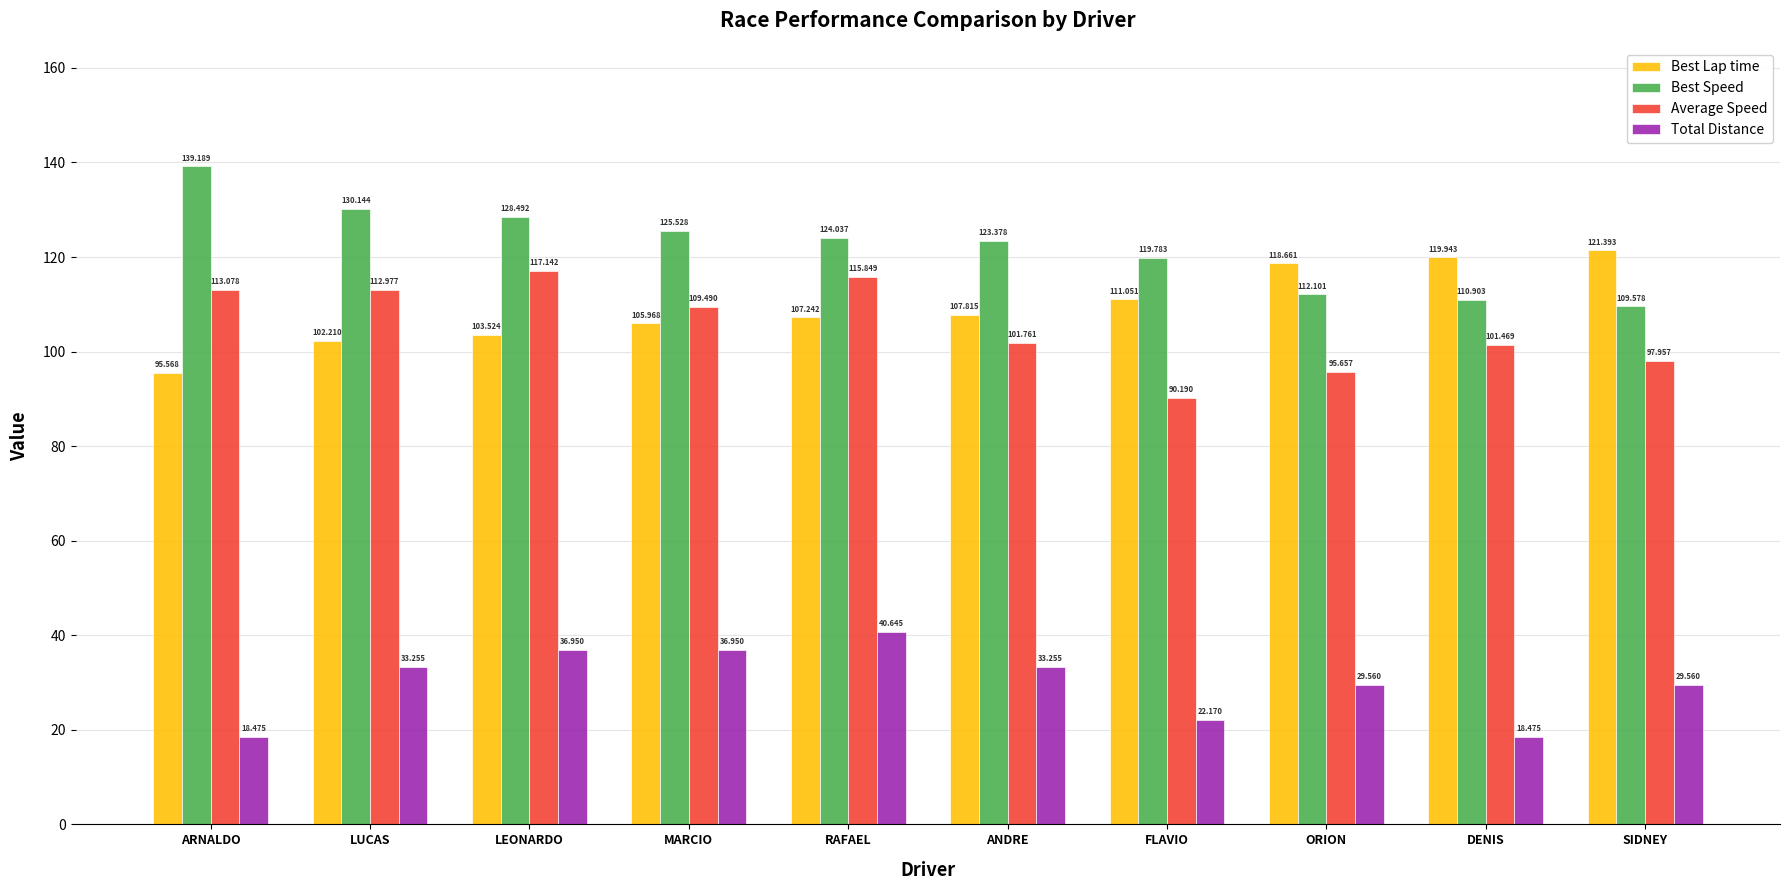

How many bars are there in each group?

4